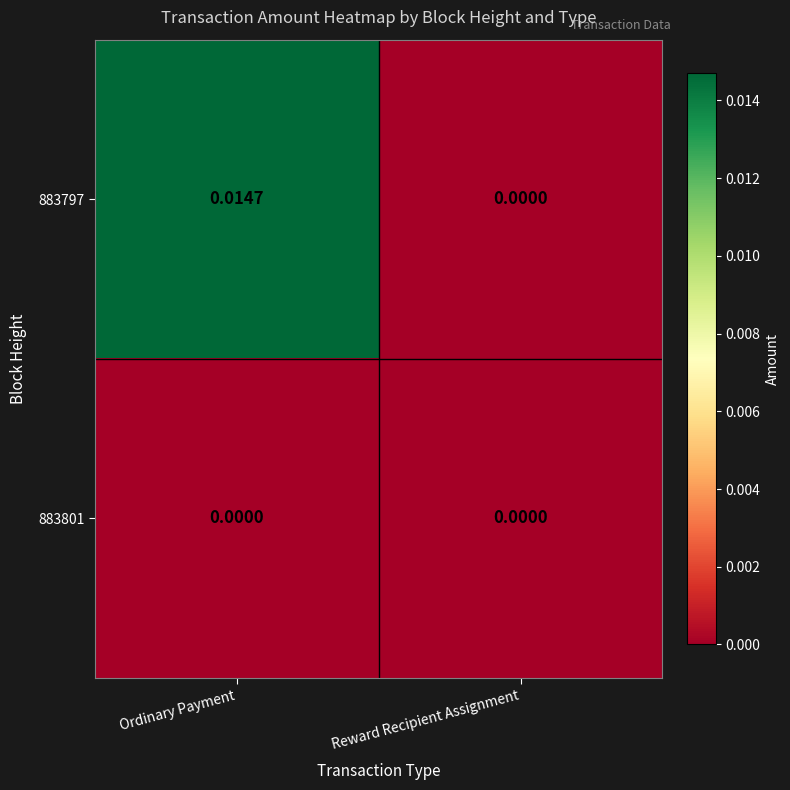

How many series are shown in this chart?

2